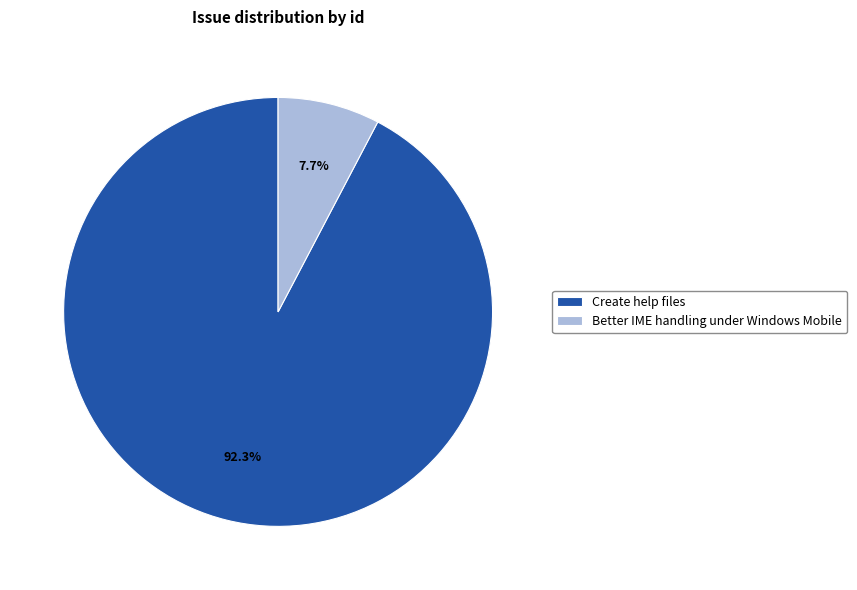

Between Better IME handling under Windows Mobile and Create help files, which is larger?

Create help files